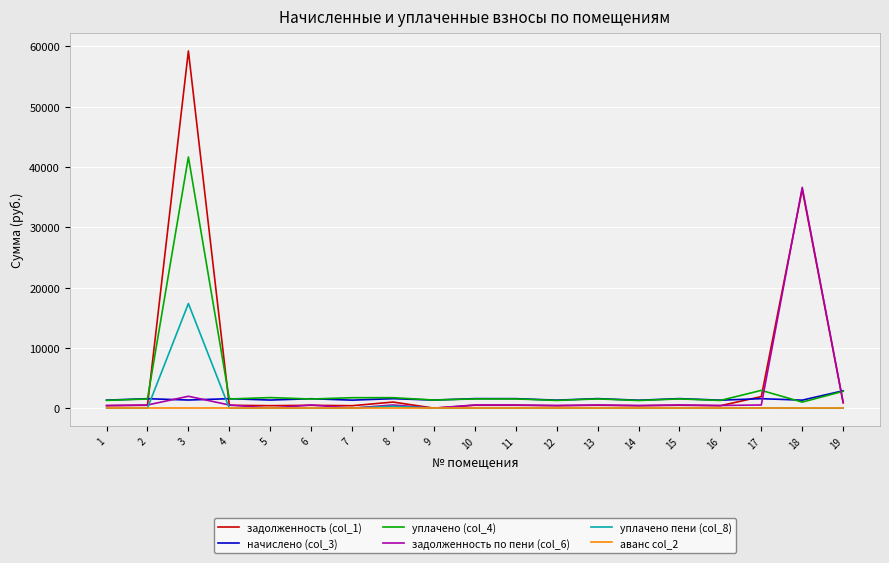

Which series changed the most between 12 and 17?

уплачено (col_4)